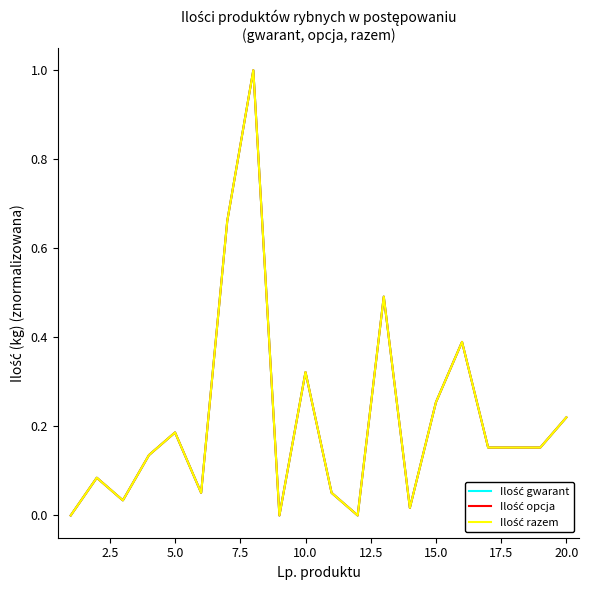

Reading left to right, list all the values displayed in this chart.

Ilość gwarant: 0.0	0.1	0.0	0.1	0.2	0.1	0.7	1.0	0.0	0.3	0.1	0.0	0.5	0.0	0.3	0.4	0.2	0.2	0.2	0.2
Ilość opcja: 0.0	0.1	0.0	0.1	0.2	0.1	0.7	1.0	0.0	0.3	0.1	0.0	0.5	0.0	0.3	0.4	0.2	0.2	0.2	0.2
Ilość razem: 0.0	0.1	0.0	0.1	0.2	0.1	0.7	1.0	0.0	0.3	0.1	0.0	0.5	0.0	0.3	0.4	0.2	0.2	0.2	0.2